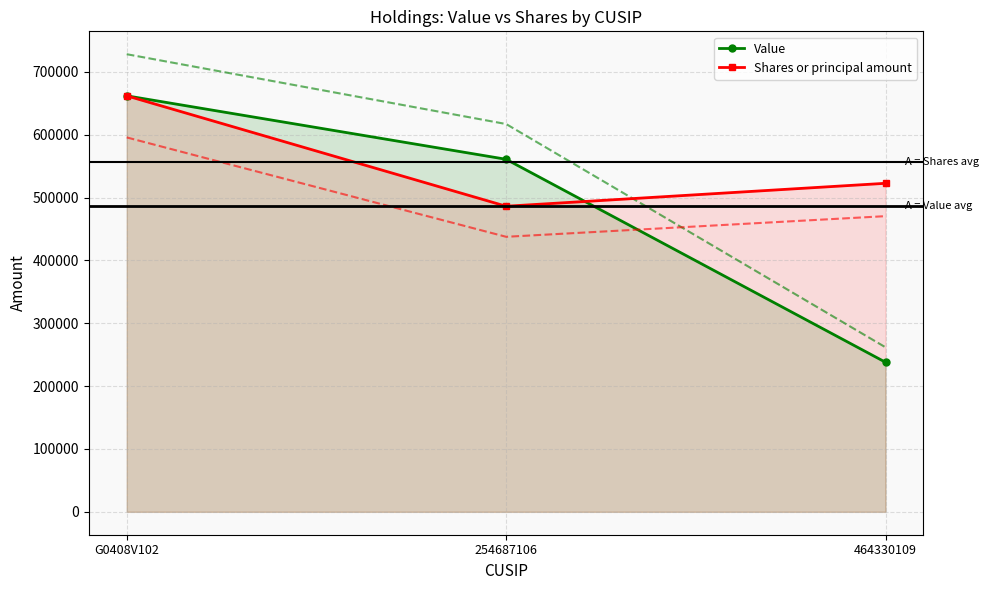

Count the Value values in the range 238000 to 662000.

3